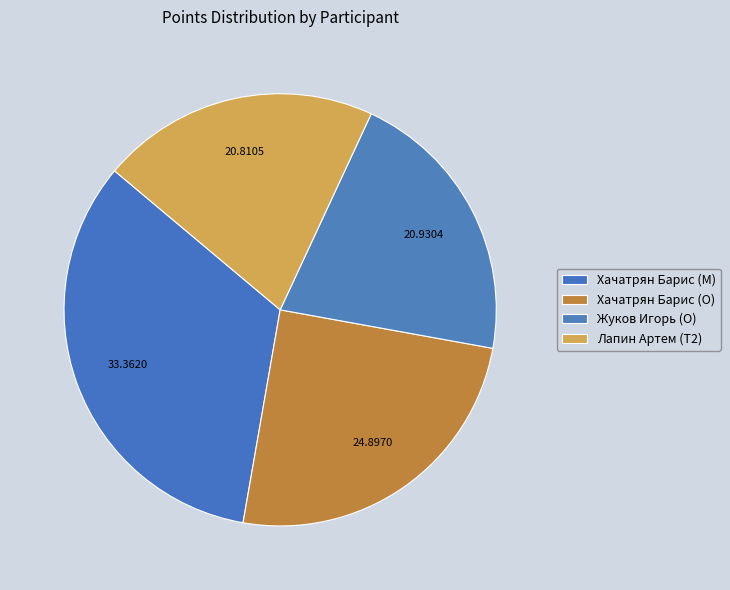

Which category has the biggest portion of the pie?

Хачатрян Барис (M)